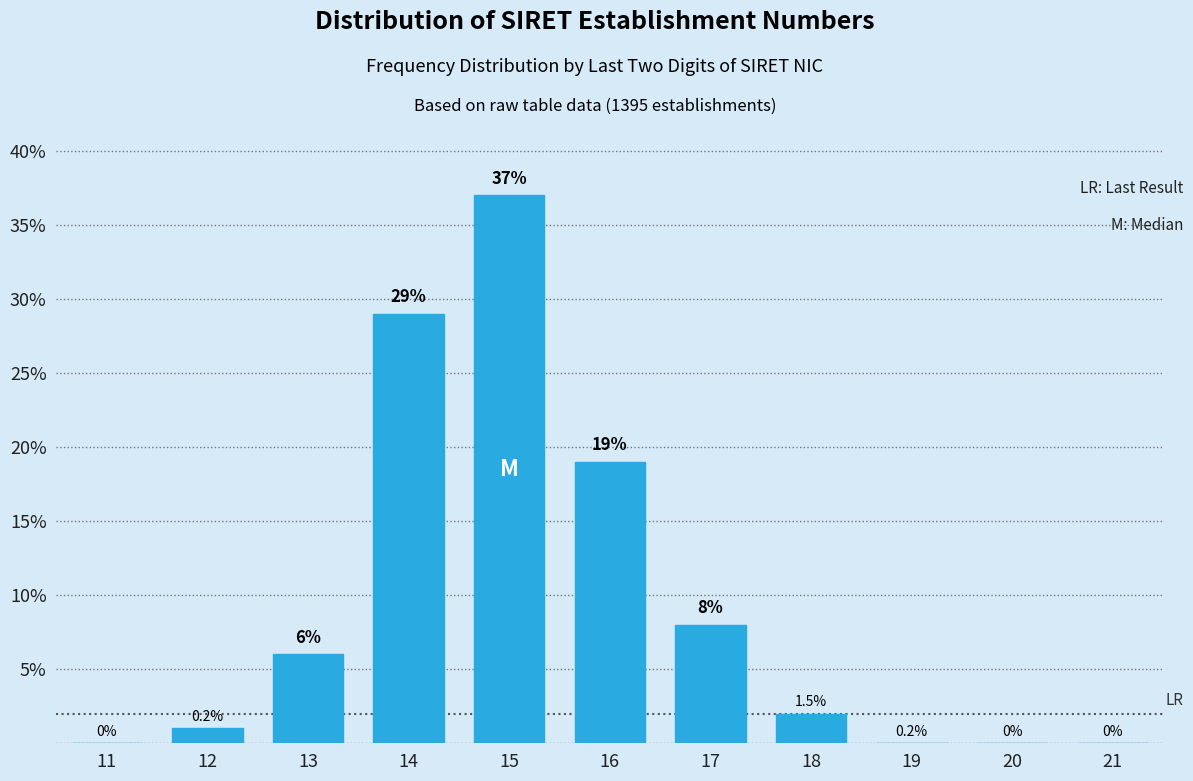

Reading left to right, list all the values displayed in this chart.

11=0	12=1	13=6	14=29	15=37	16=19	17=8	18=2	19=0	20=0	21=0